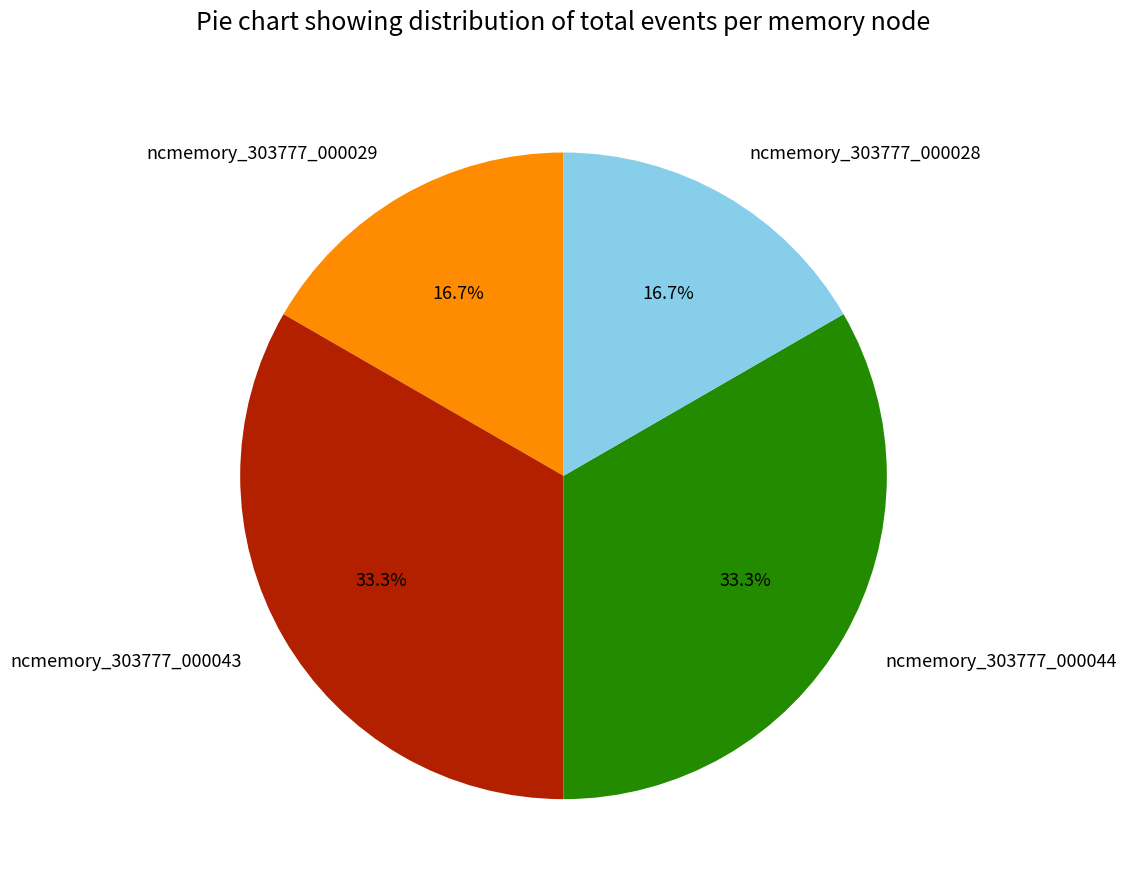

To the nearest percent, what is the difference between the largest and smallest slice percentages?

17%